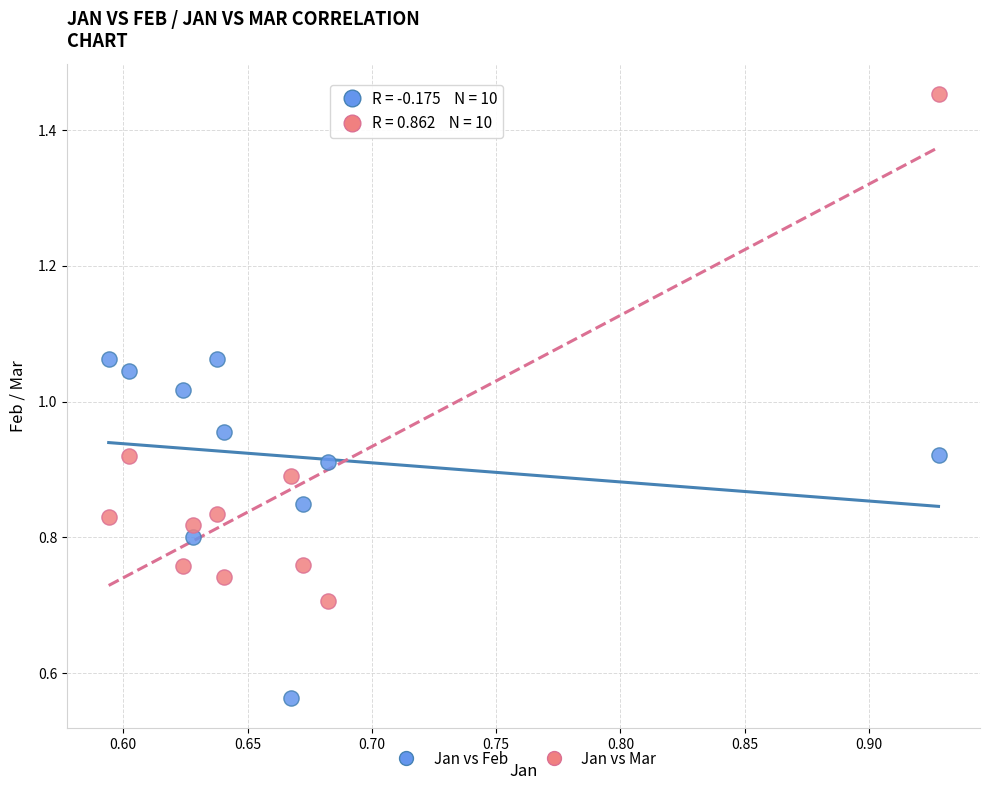

Across all data points, what is the range of X values (max minus min)?

0.3